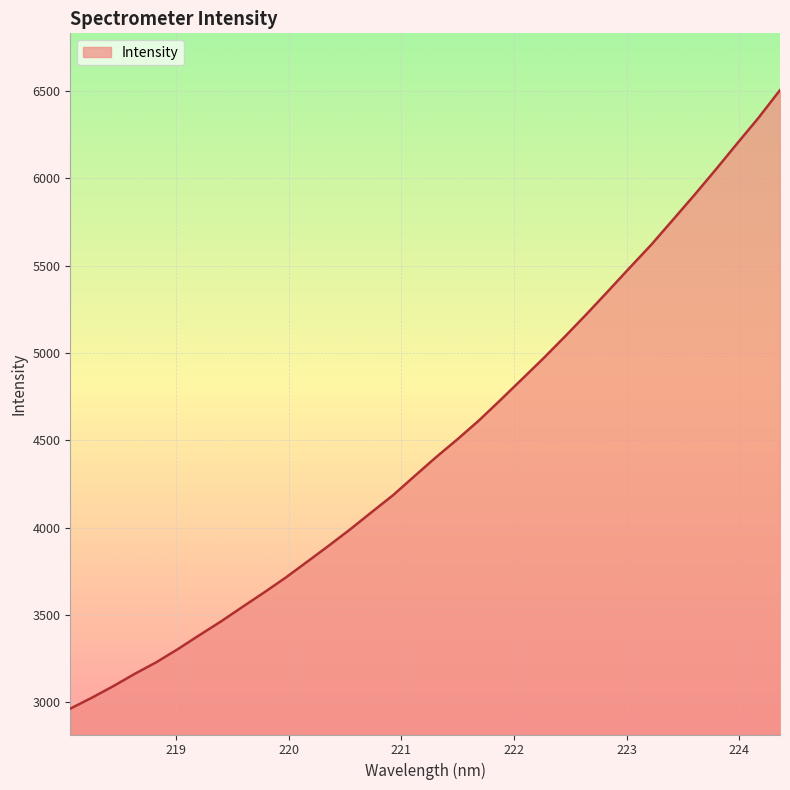

What is the difference between the maximum and minimum values?

3543.8